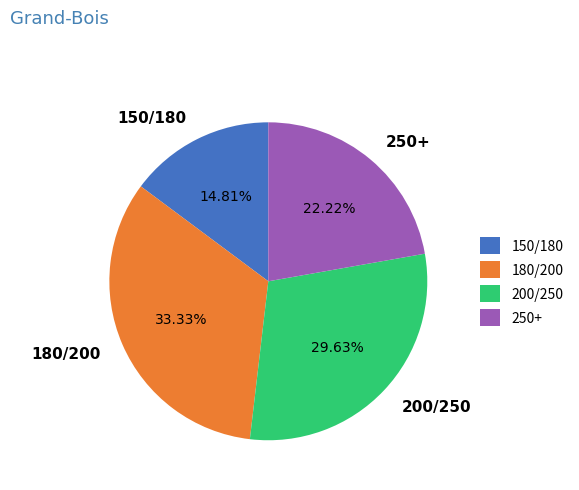

Rank the categories by value from lowest to highest.

150/180, 250+, 200/250, 180/200